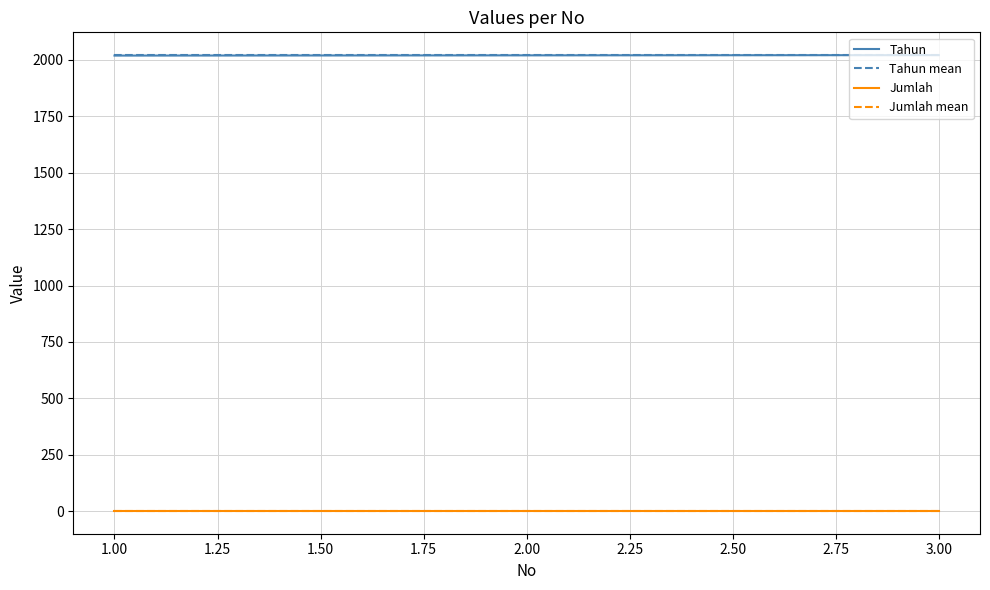

What is the average value of the Jumlah mean series?

1